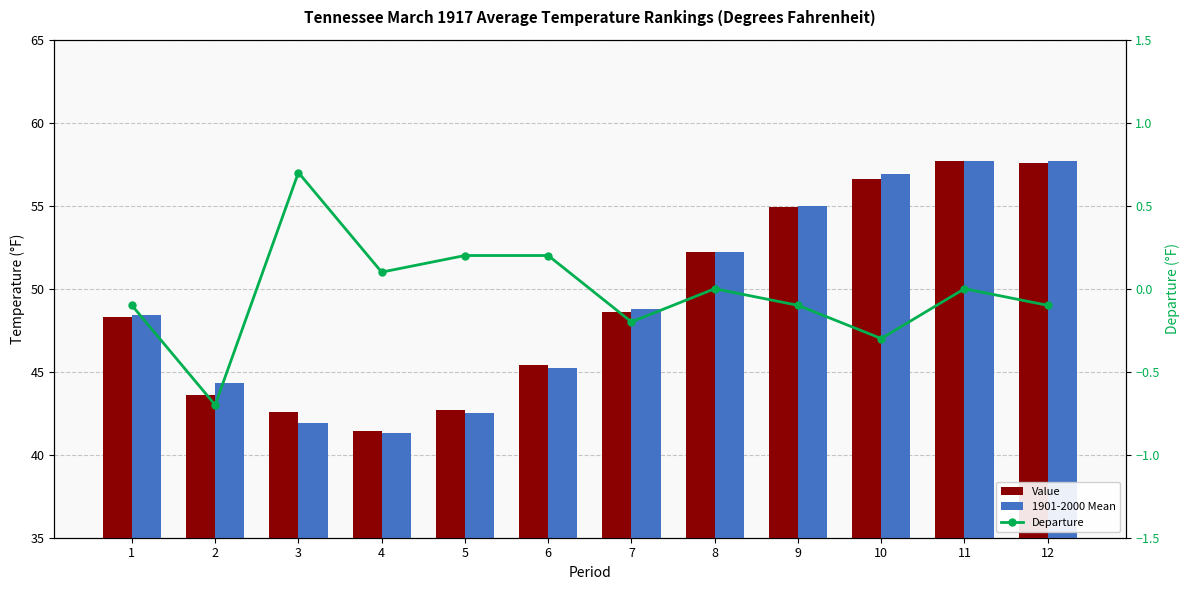

Which category has the highest value in the Value series?

11